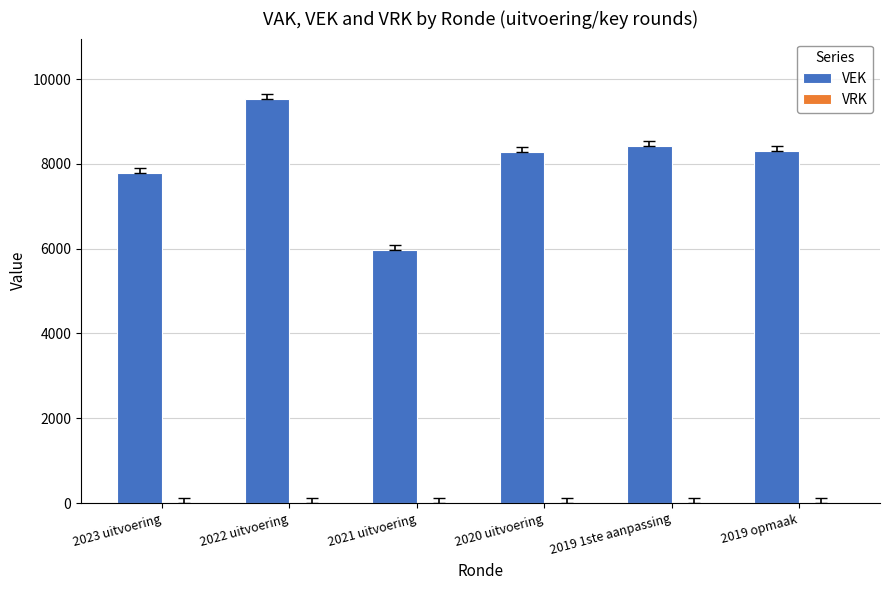

The value at 2019 1ste aanpassing is 8417. True or false?

True